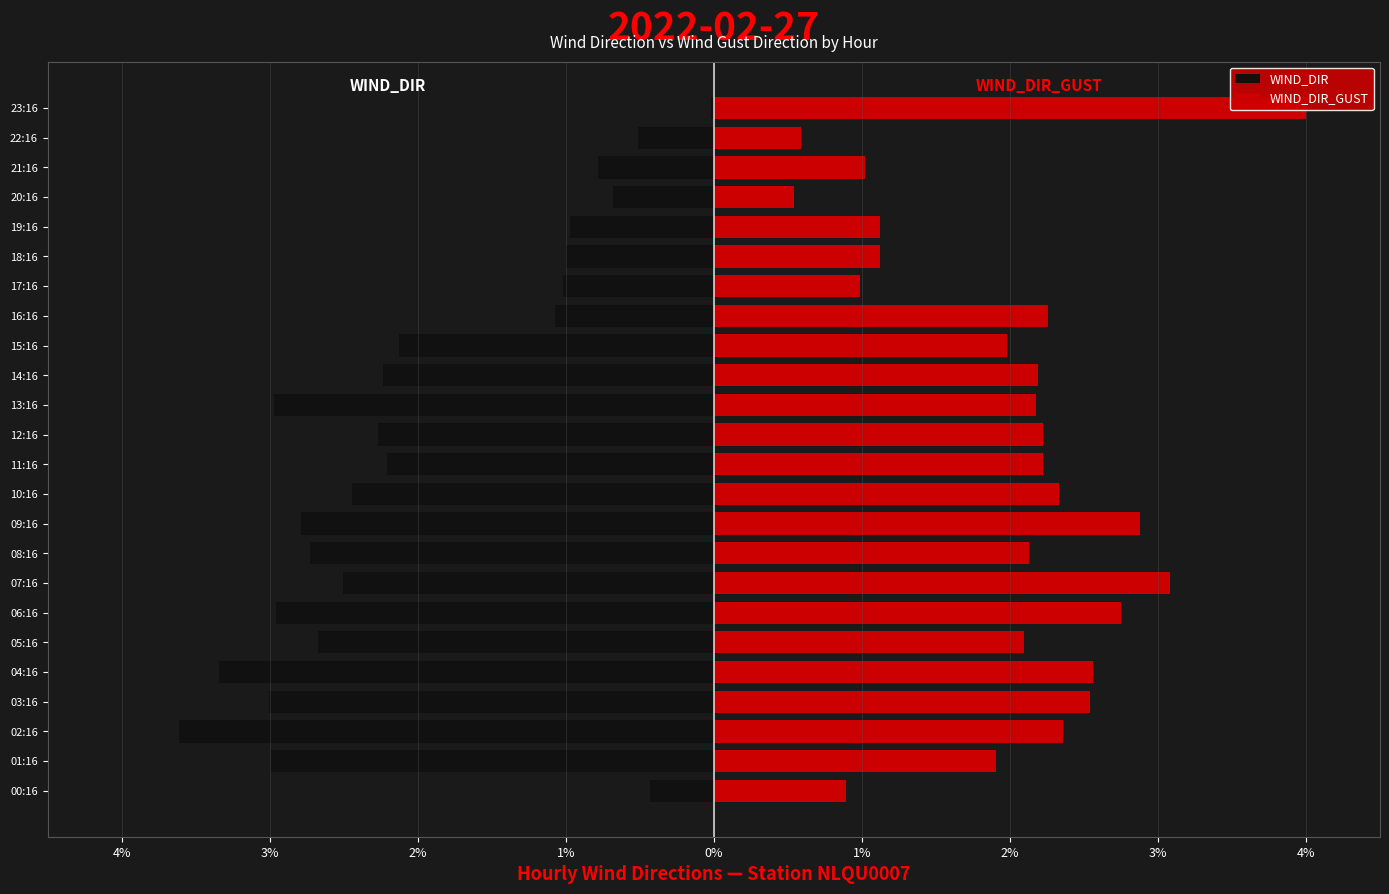

At how many categories does at least one series exceed -3?

24